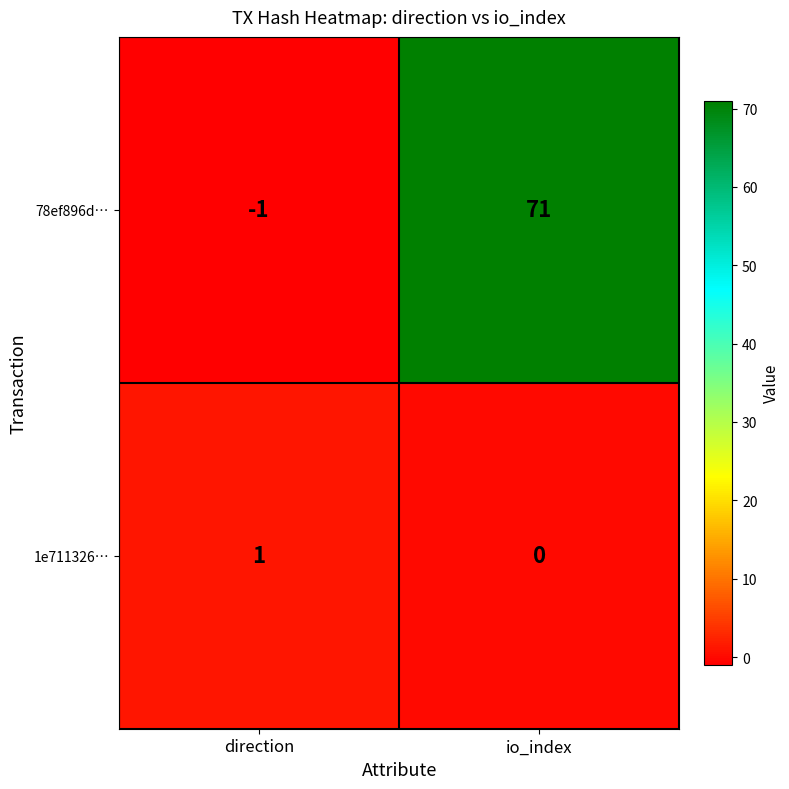

What is the difference between the 78ef896d… values at io_index and direction?

72